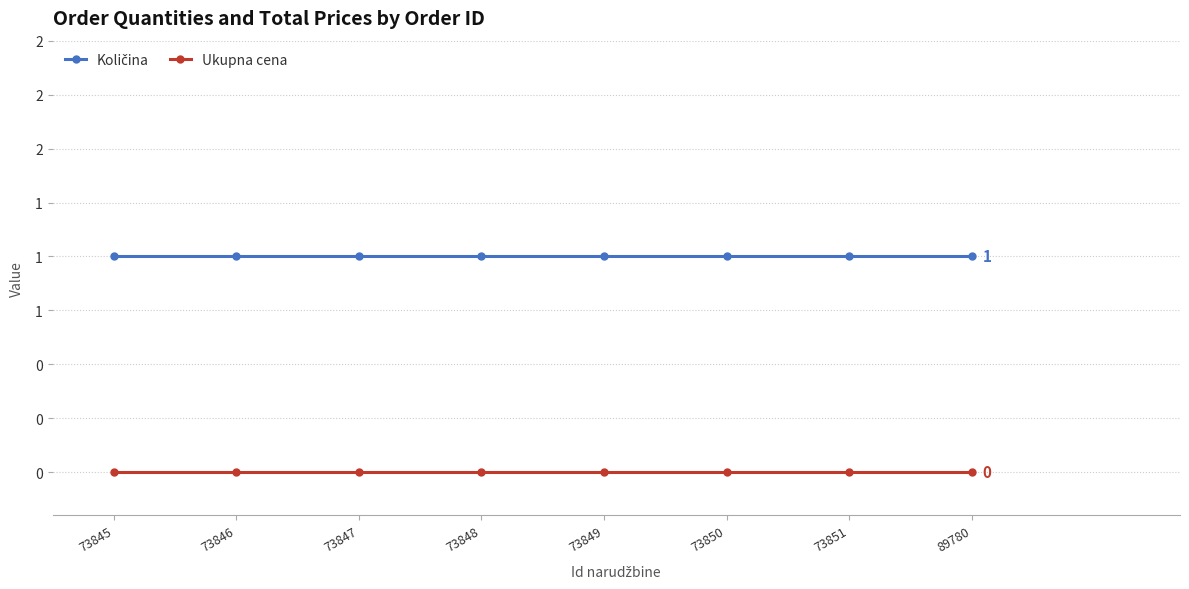

True or false: Ukupna cena and Količina intersect in this chart.

False